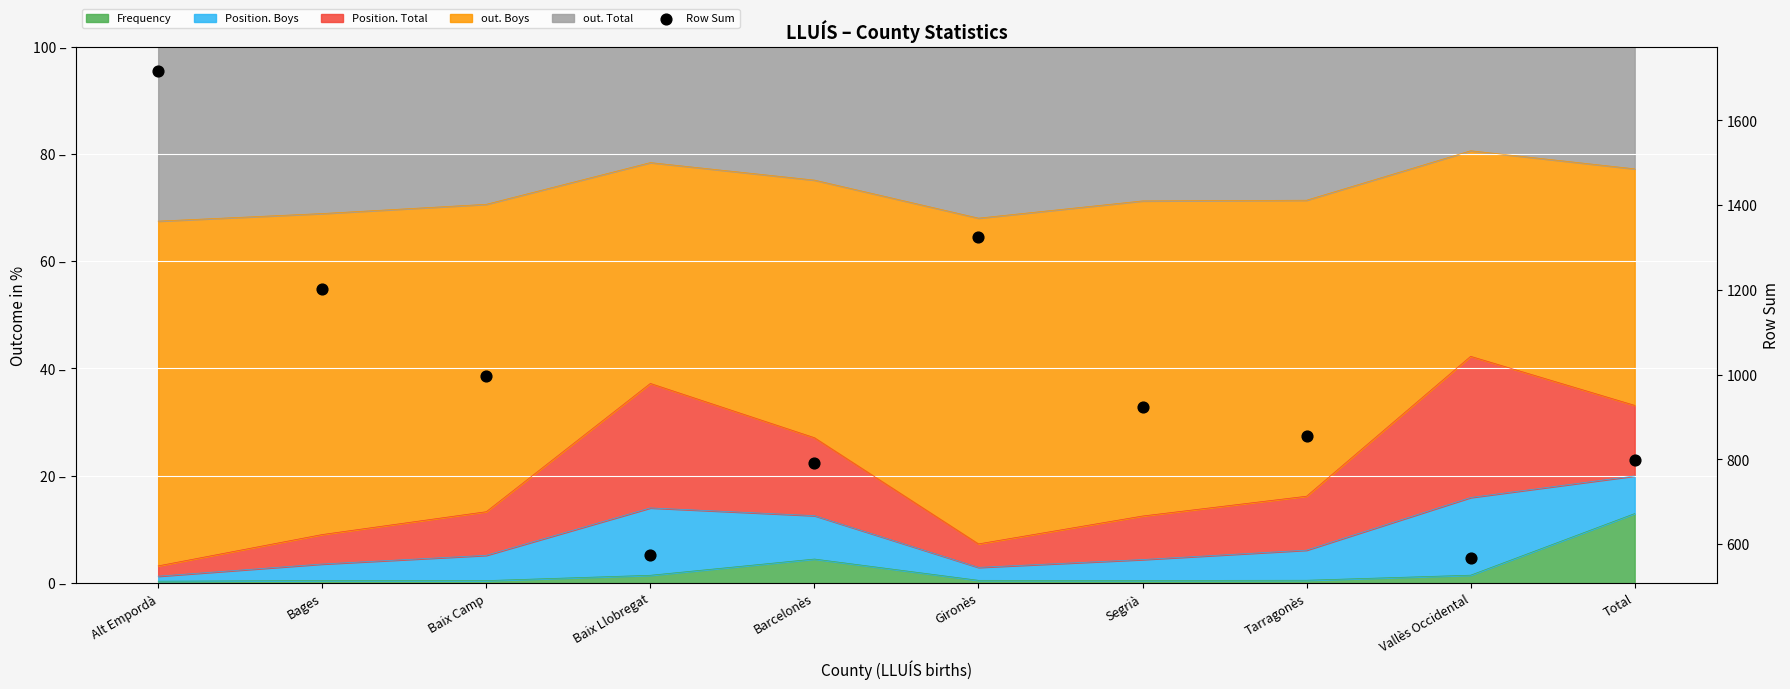

Approximately how many times larger is the value at Vallès Occidental compared to Segrià?

0.6